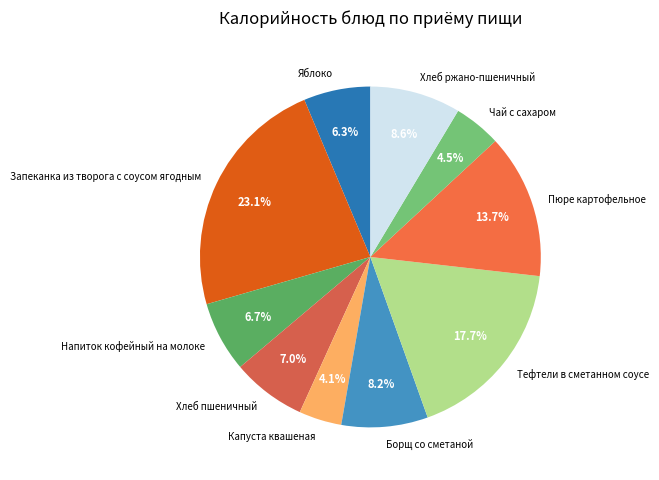

The Напиток кофейный на молоке slice represents 1% of the pie. True or false?

False